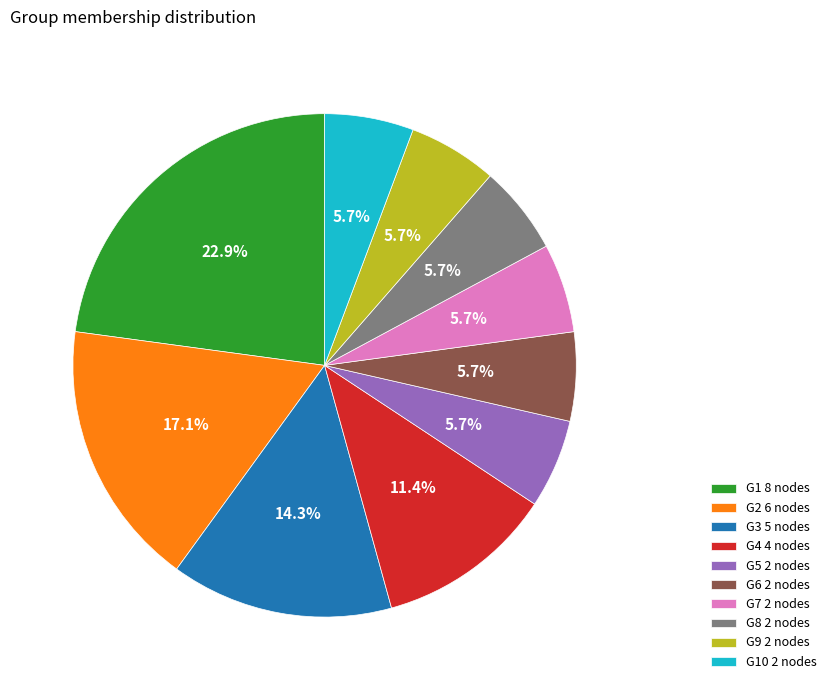

Does any single category account for the majority?

No